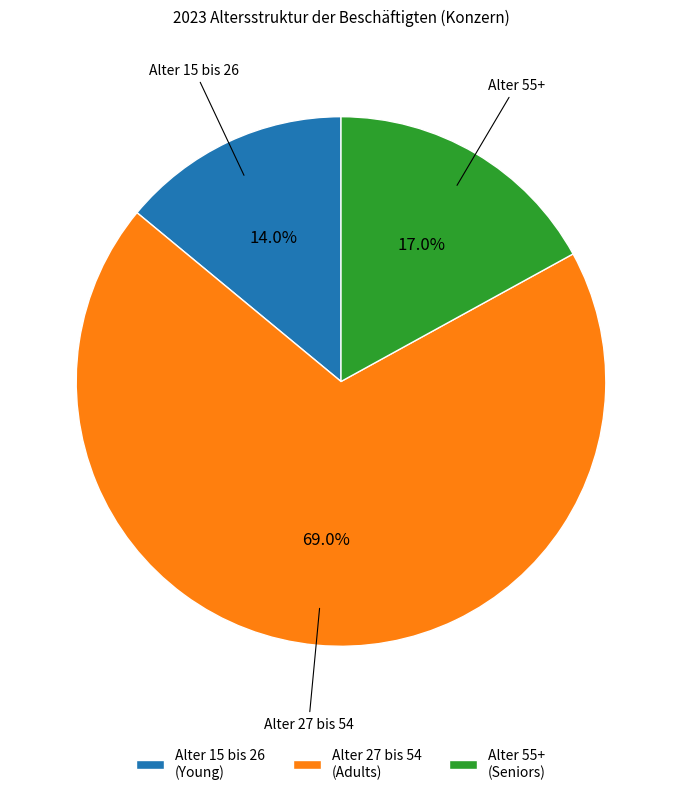

Which has a higher value, Alter 55+ or Alter 27 bis 54?

Alter 27 bis 54